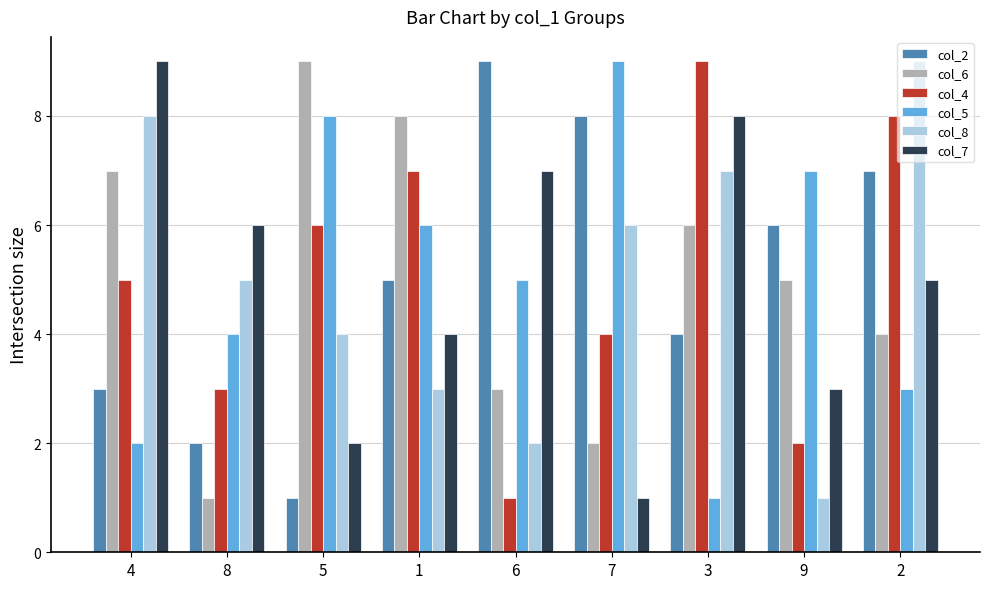

Is the value of col_6 at 4 greater than the value of col_7 at 7?

Yes